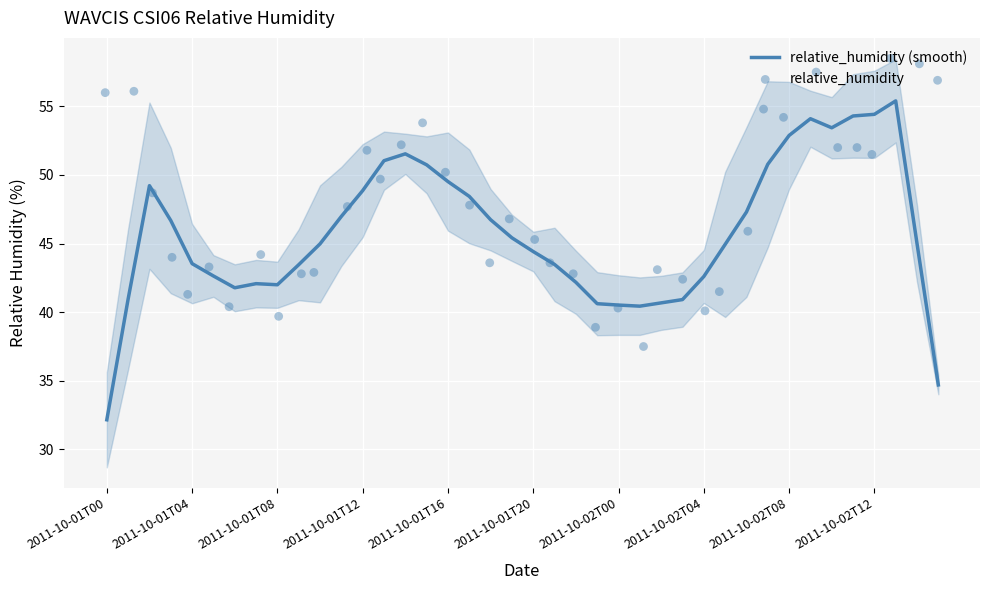

At how many categories does at least one series exceed 54?

10